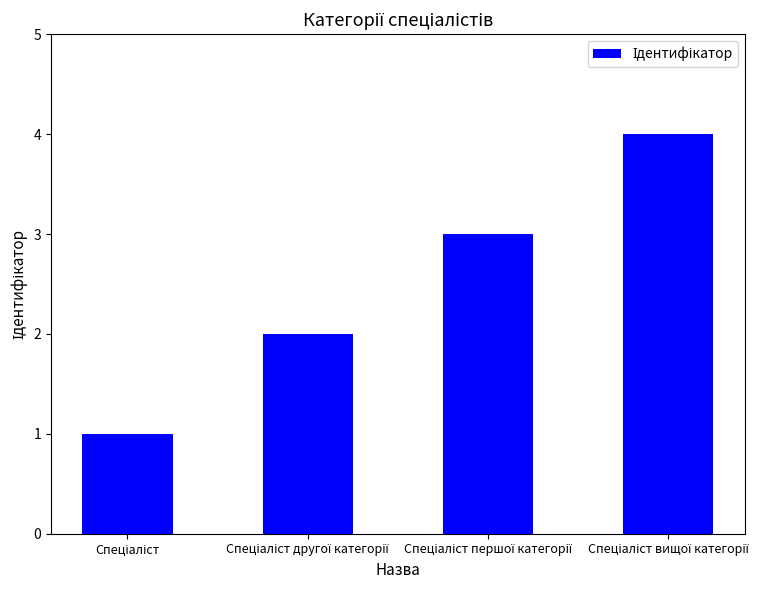

What is the maximum value shown in the chart?

4